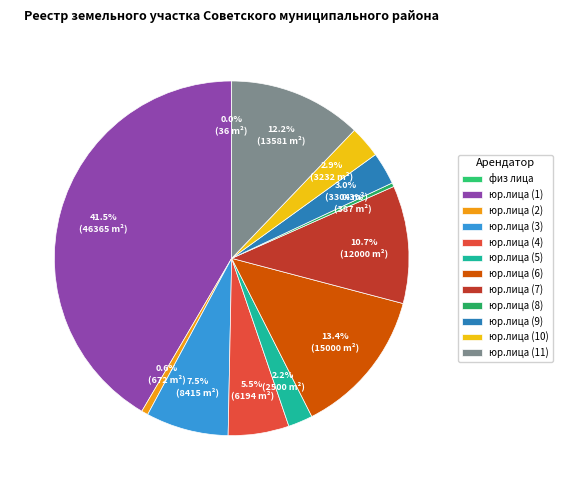

How many slices are in this pie chart?

12